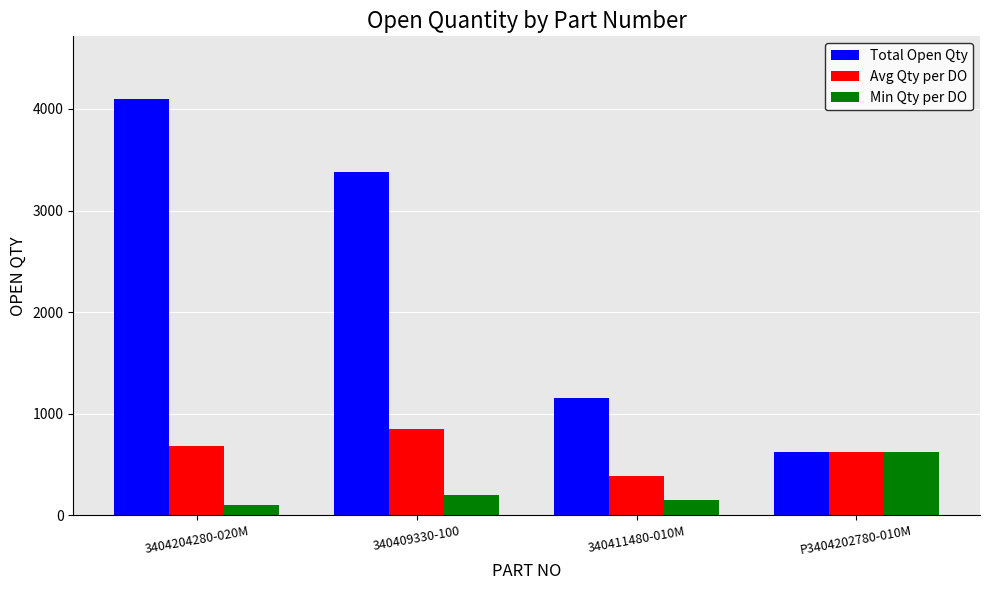

Which label corresponds to the smallest value in the chart?

3404204280-020M